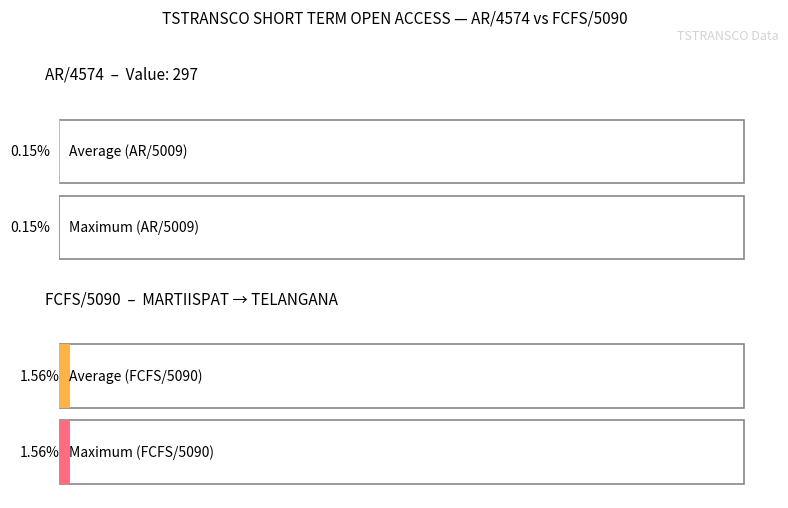

Is the value of FCFS/5090 at 5 greater than the value of AR/5009 at 1?

Yes